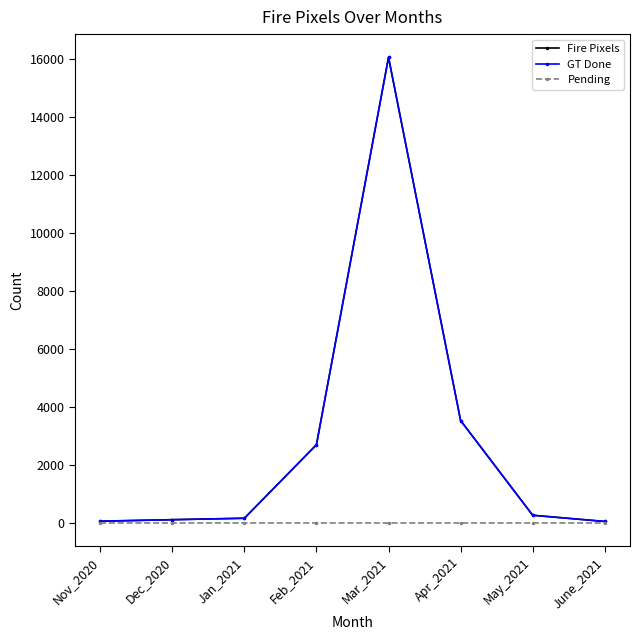

At which label does Fire Pixels first exceed 250?

Feb_2021